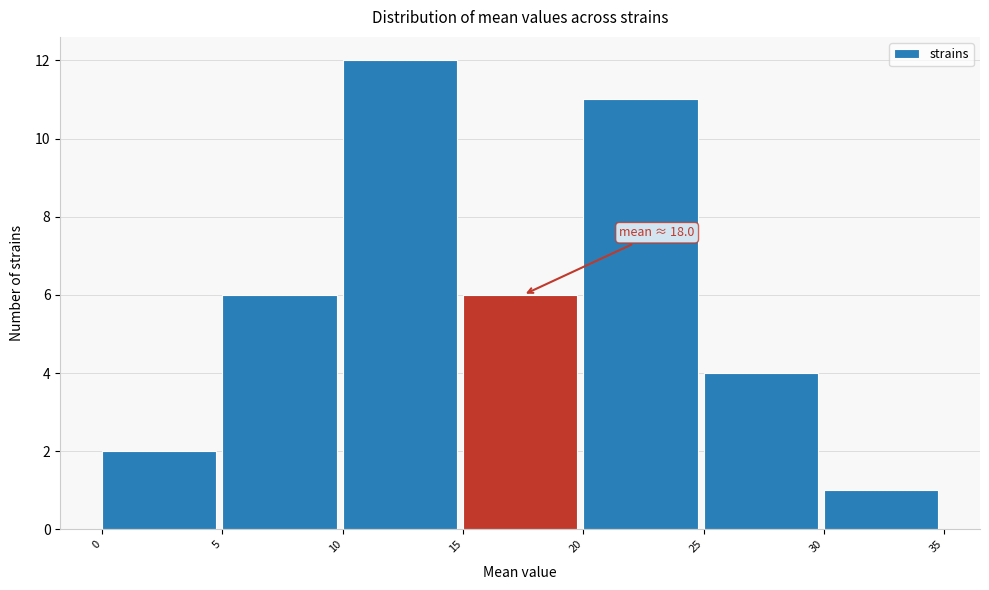

Over which range of the x-axis is the bar tallest?

10 to 15